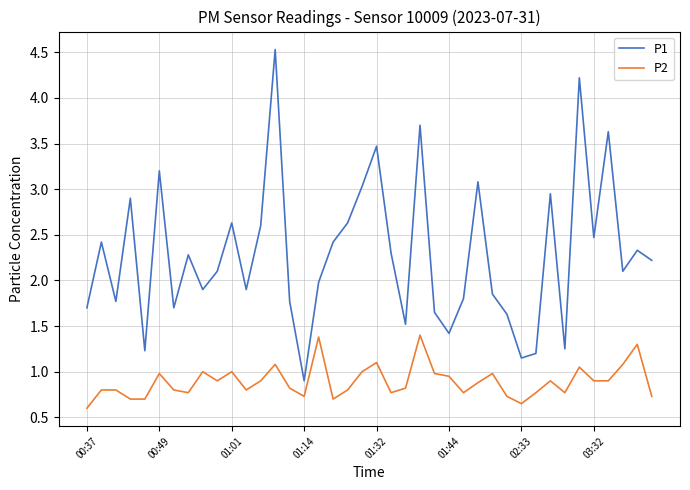

What is the lowest value of the P2 series?

0.6